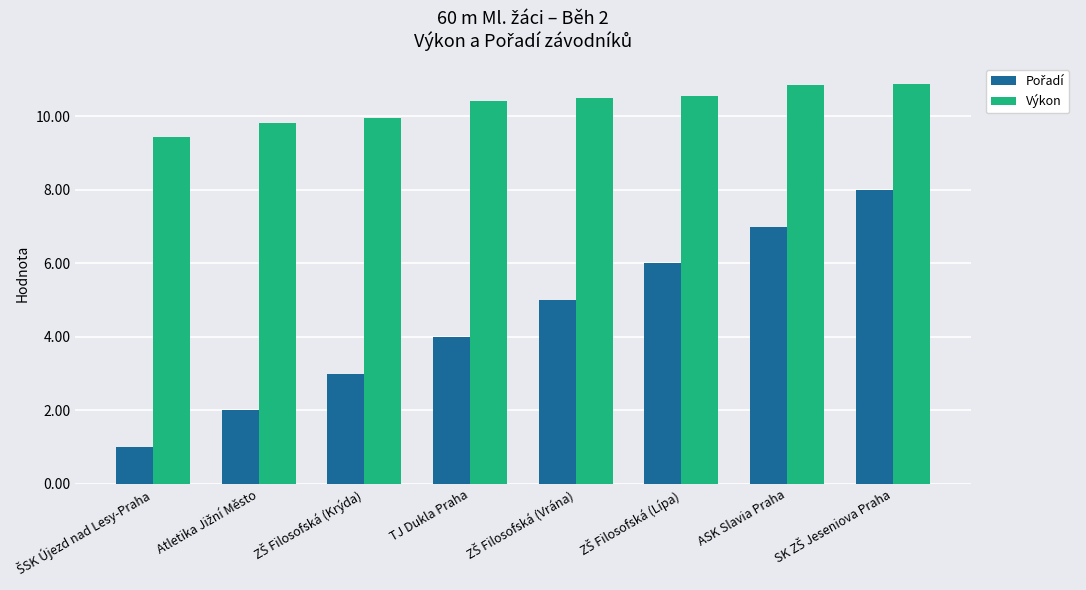

Count the number of categories in the chart.

8